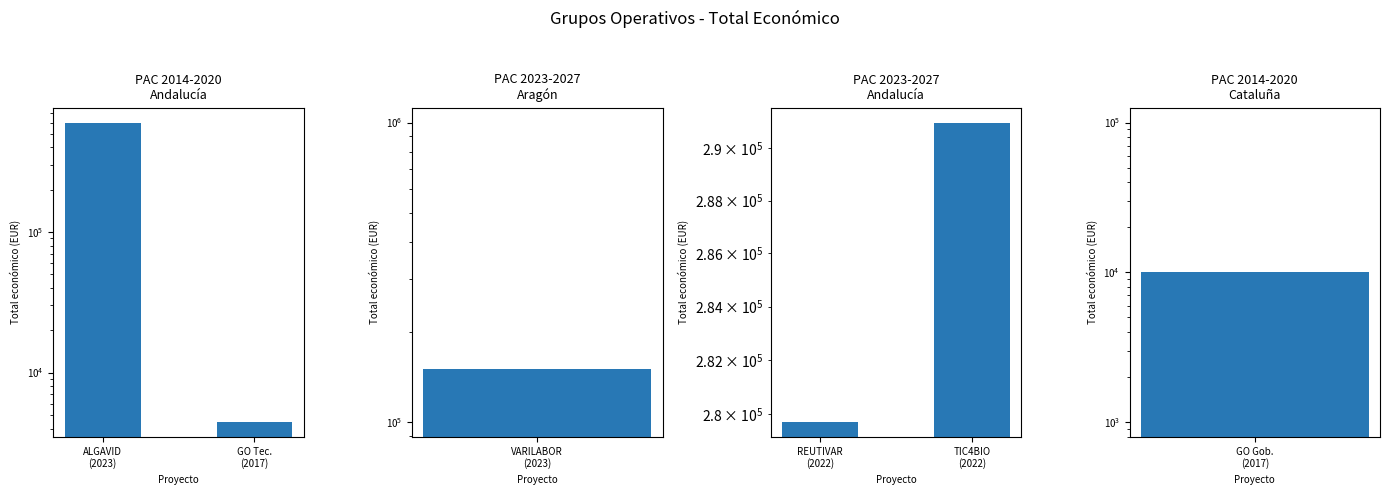

How many groups of bars are there?

2